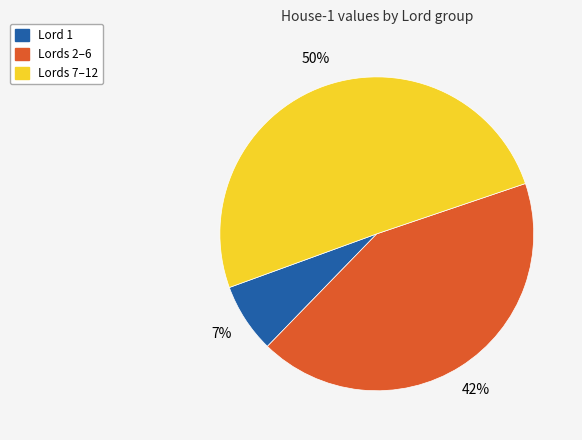

To the nearest percent, what is the difference between the largest and smallest slice percentages?

43%